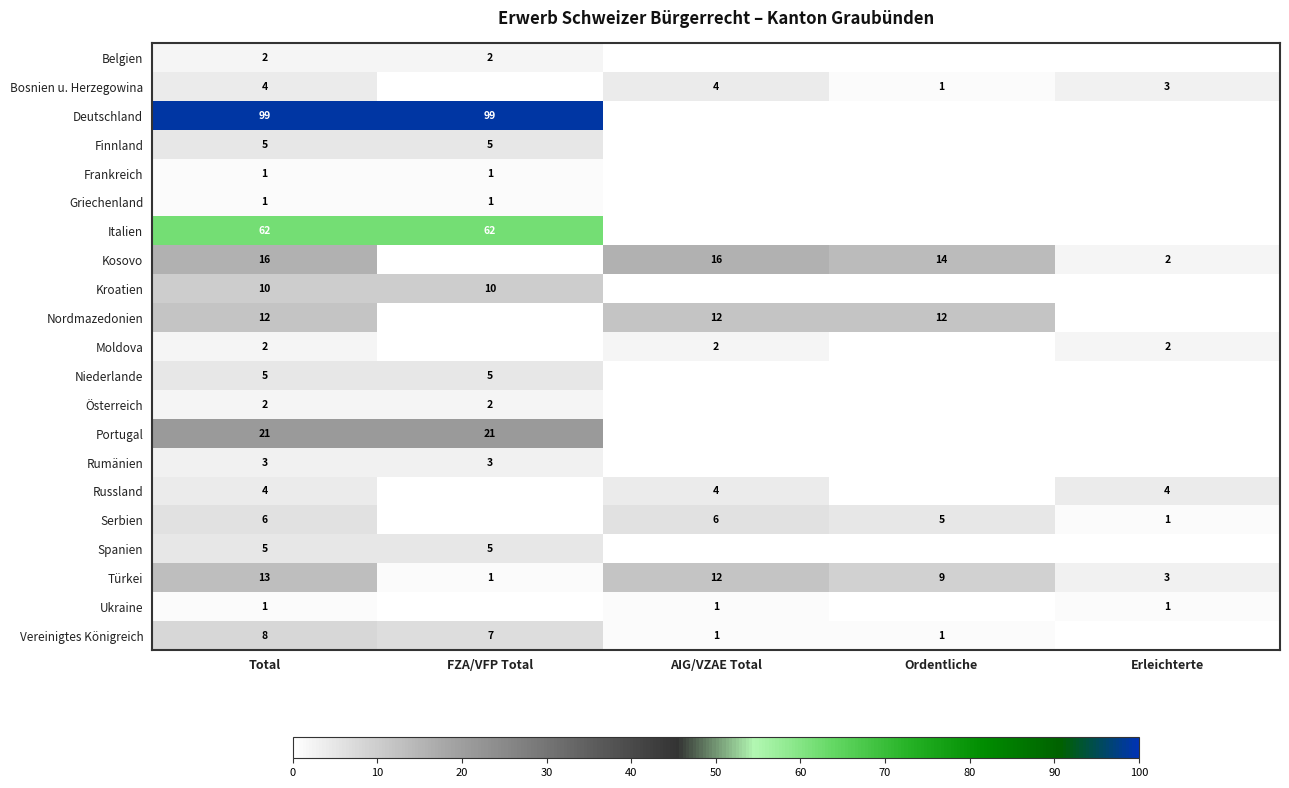

True or false: Türkei has a value of 5 at Erleichterte.

False